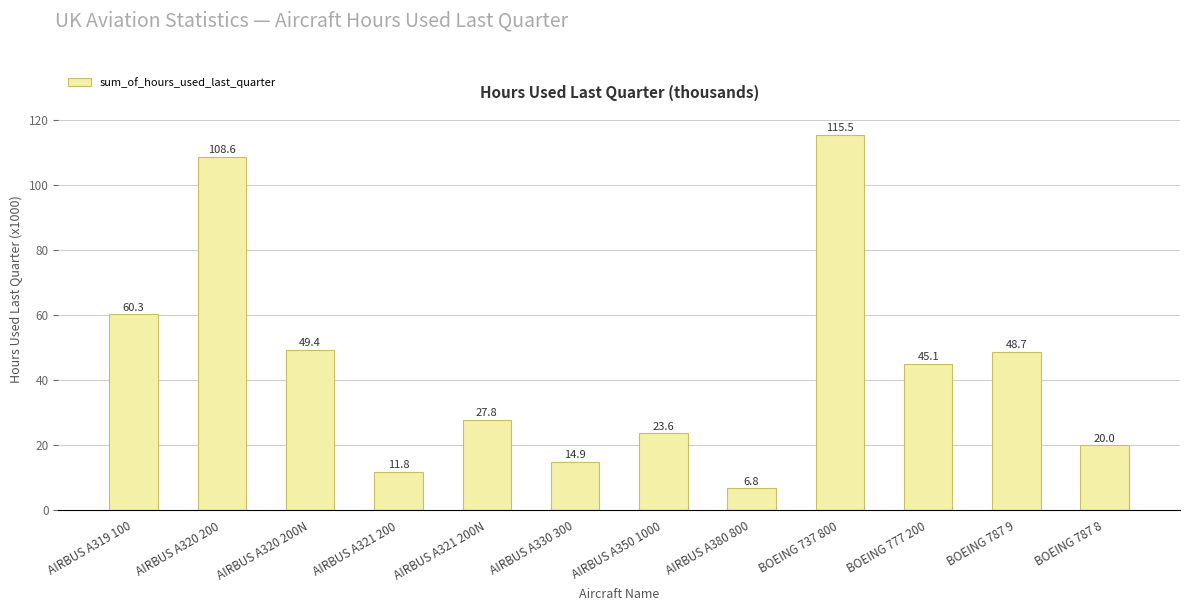

How many bars are there in total?

12